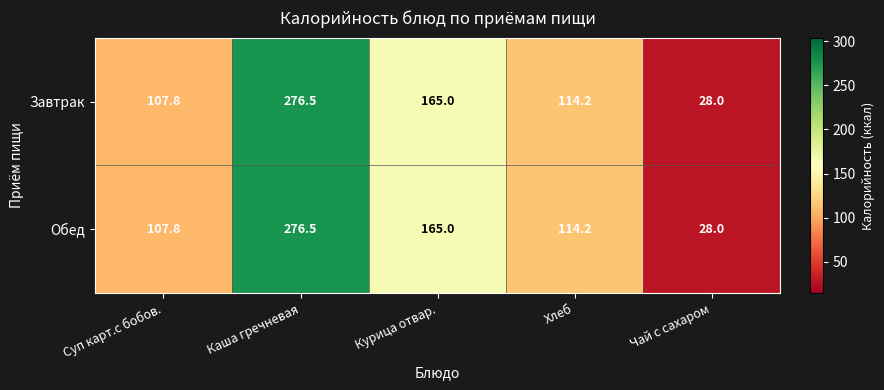

What is the total value across all series at Каша гречневая?

553.0